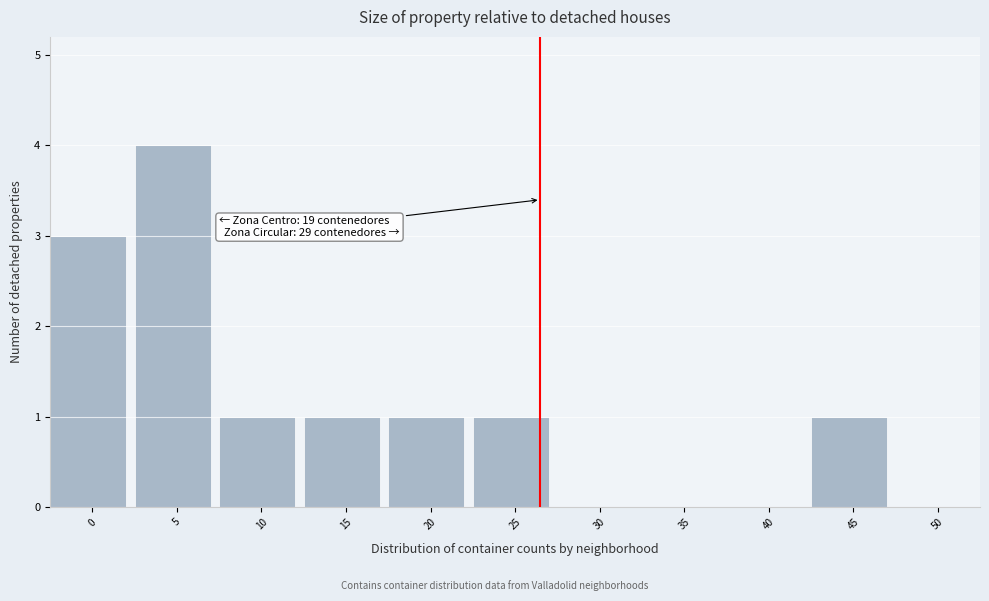

Reading left to right, extract all data points from this chart.

0=3	5=4	10=1	15=1	20=1	25=1	30=0	35=0	40=0	45=1	50=0